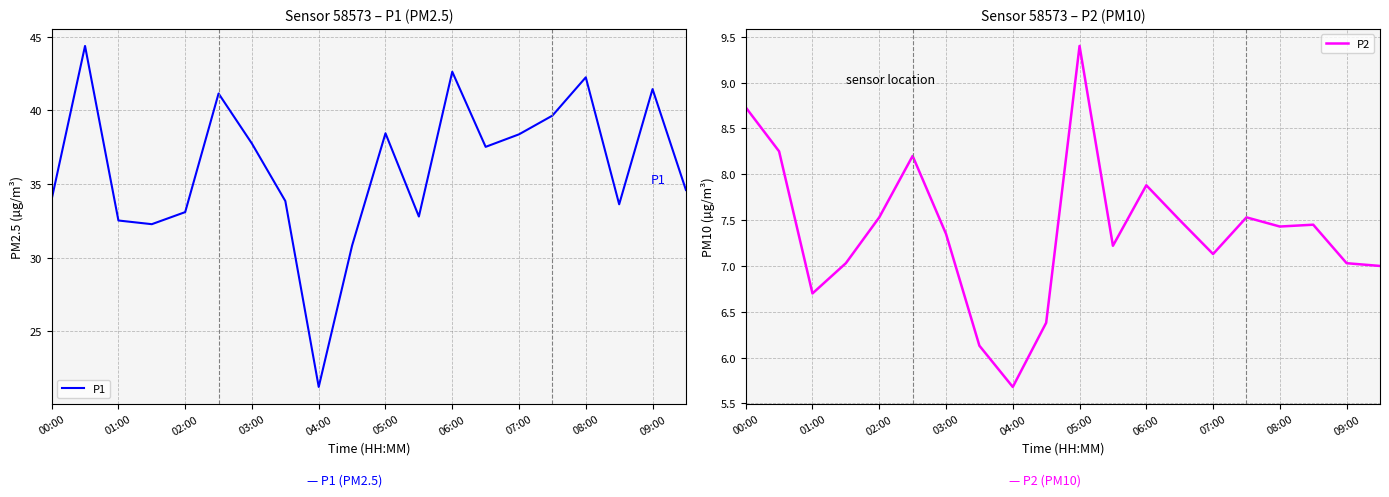

How many interior local valleys does the P1 series have?

5